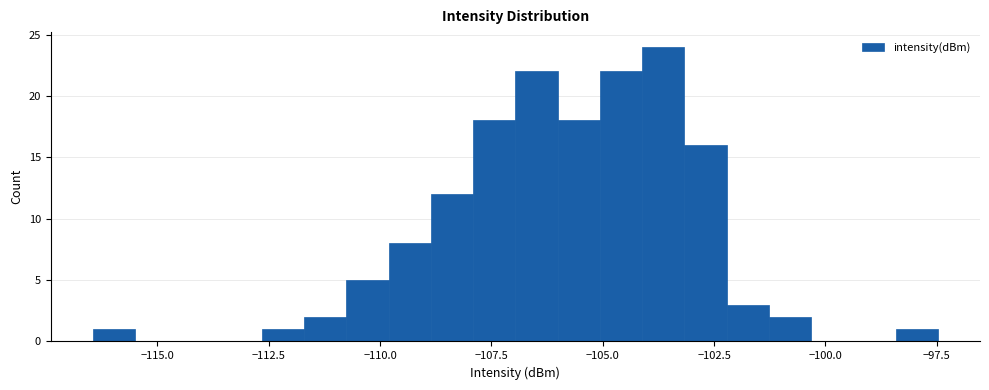

Around what value on the x-axis is the tallest bar? Give the approximate position of its centre, as read against the axis.

-103.5